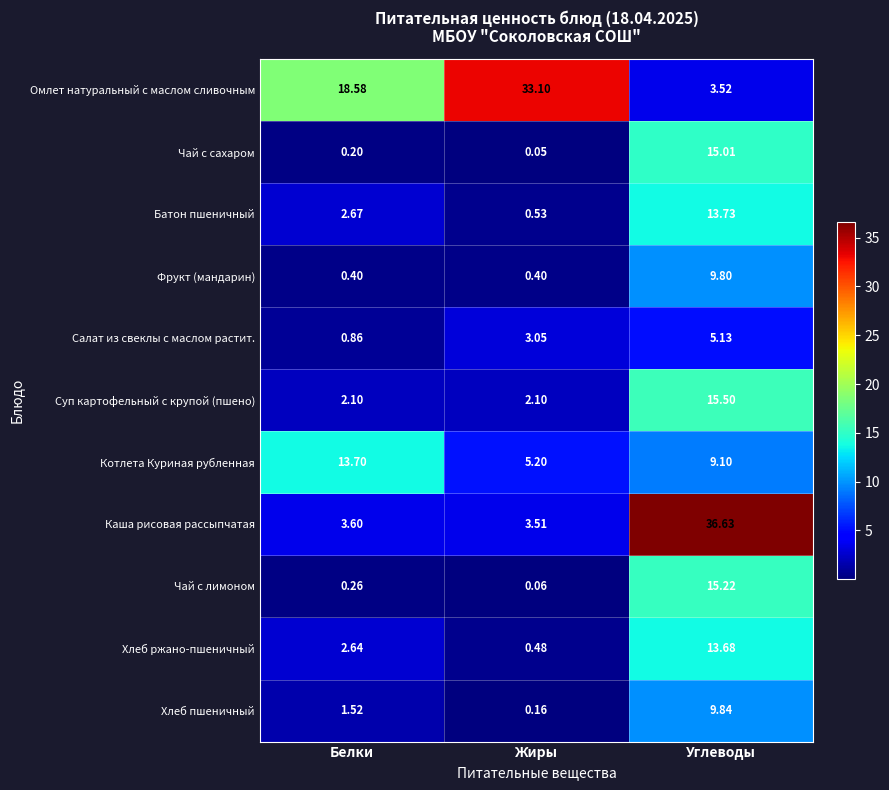

At which label does Батон пшеничный first exceed 2?

Белки